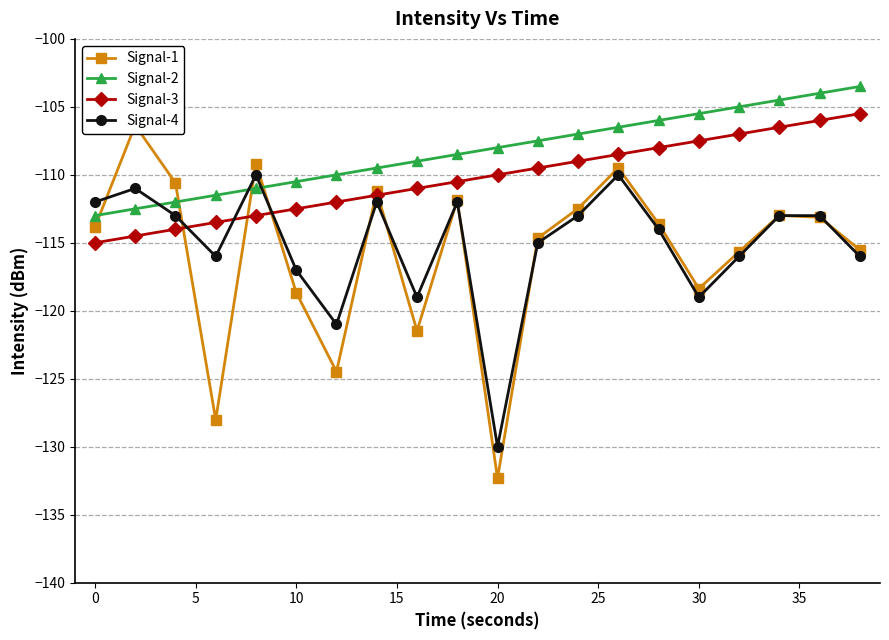

The value of Signal-2 at 10 is -38.7. True or false?

False